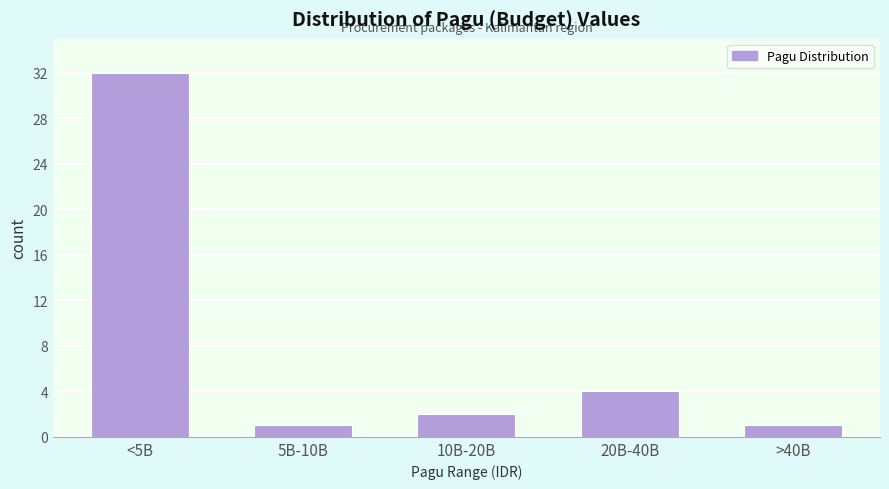

Reading right to left, list all the values displayed in this chart.

1	4	2	1	32